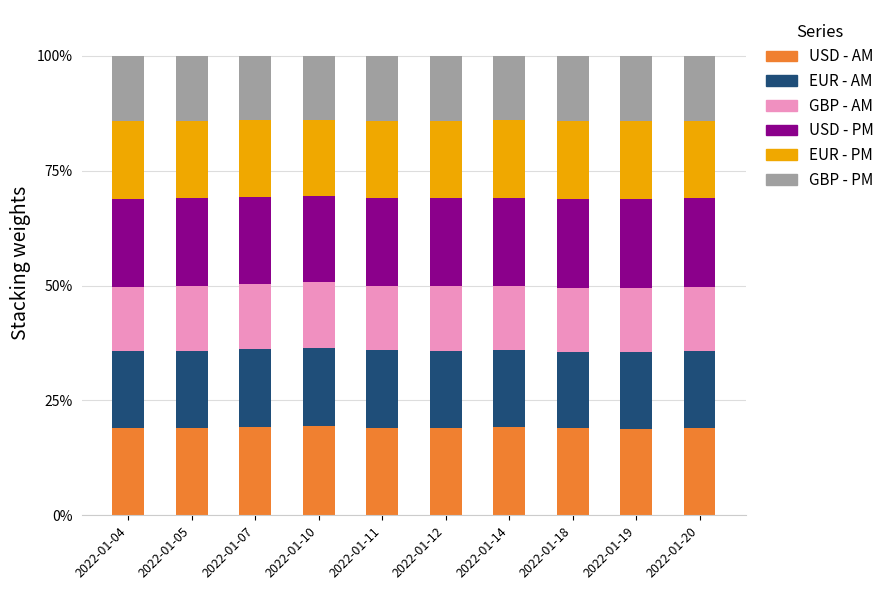

What is the total value across all series at 2022-01-12?

100.0